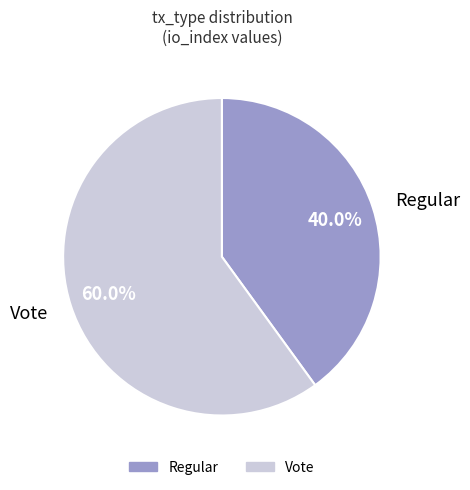

The Regular slice represents 48% of the pie. True or false?

False